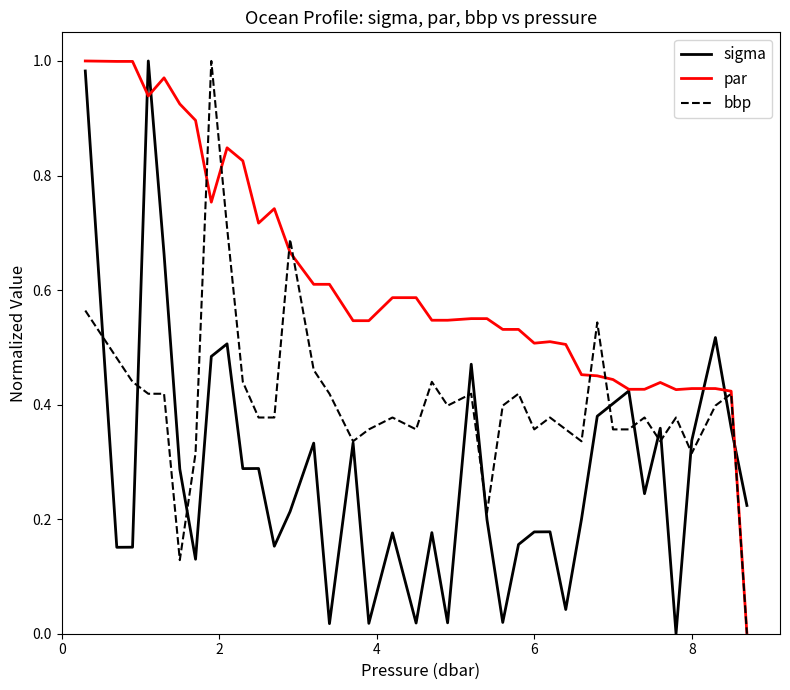

Rank the series by their average value, from lowest to highest.

sigma, bbp, par